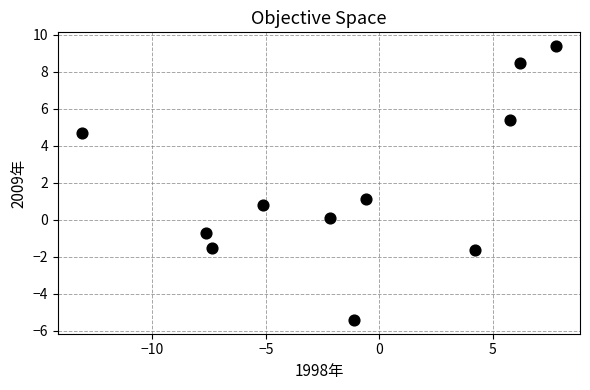

What is the range of X values (max minus min)?

20.9